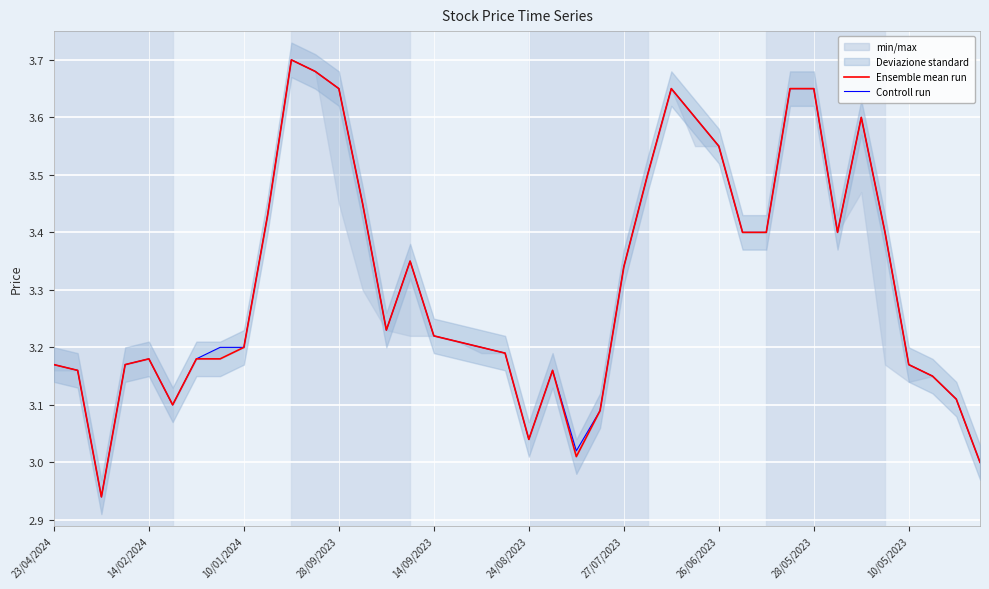

The Ensemble mean run series shows 1.9 at 24/08/2023. True or false?

False